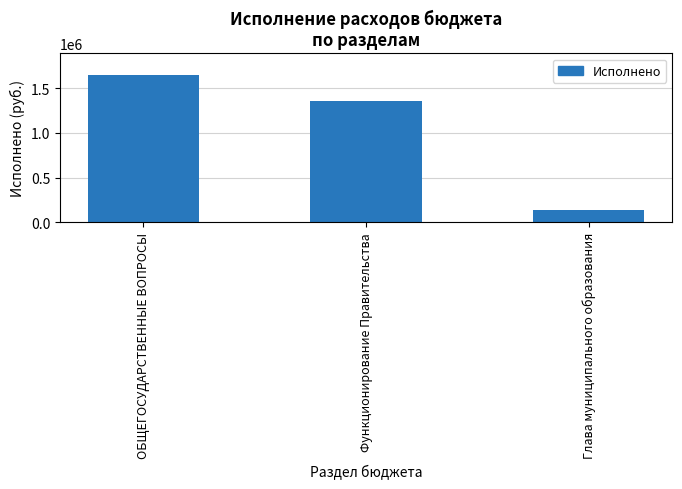

Which category has the lowest value across all series?

Глава муниципального образования